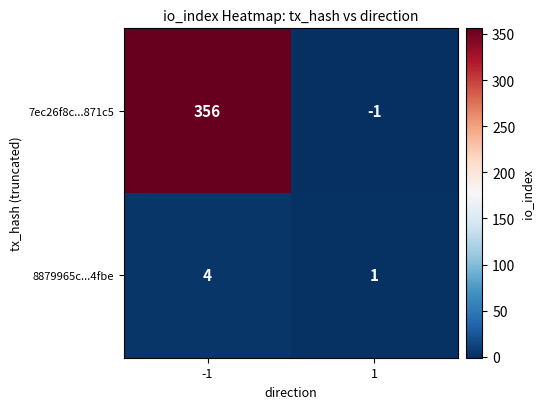

Reading right to left, extract all data points from this chart.

7ec26f8c...871c5: -1	356
8879965c...4fbe: 1	4